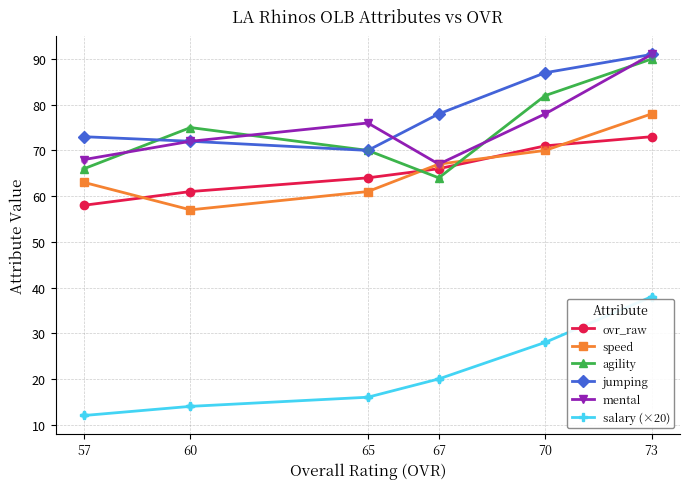

At which category is the sum across all series the highest?

73